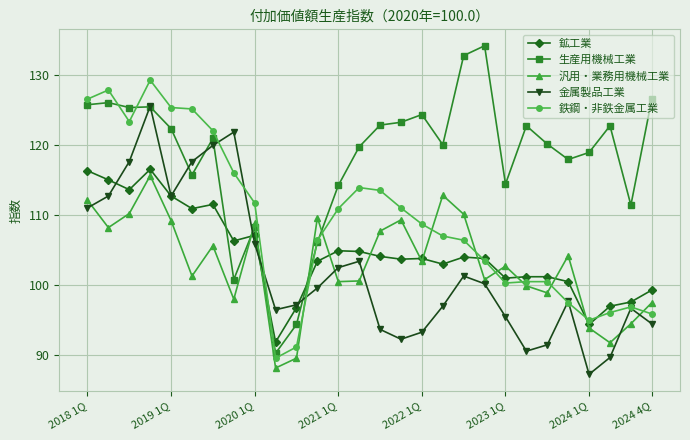

Which series has the largest total across all categories?

生産用機械工業